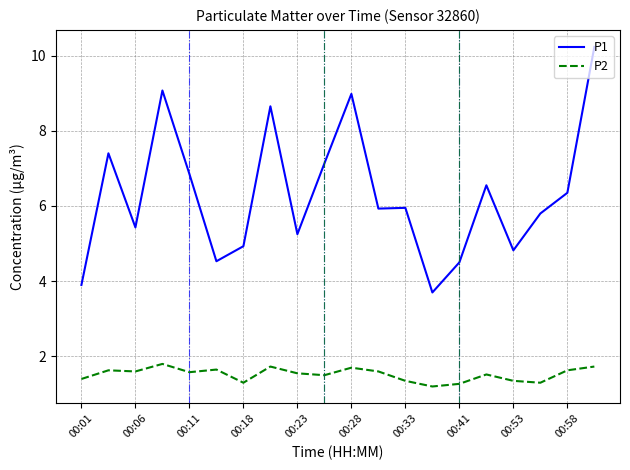

Rank the series by their average value, from highest to lowest.

P1, P2